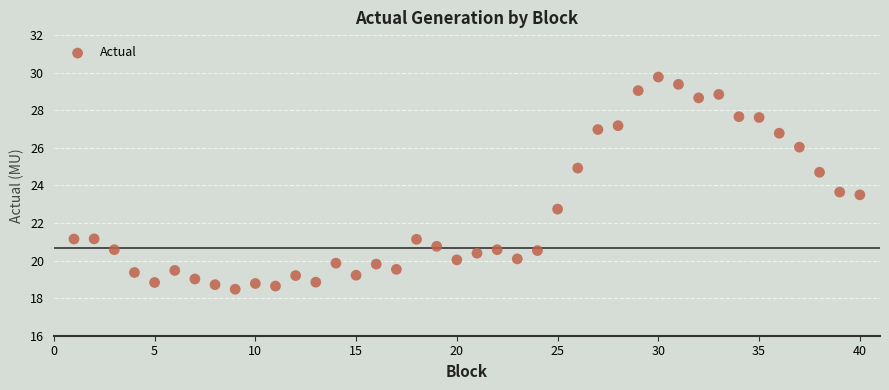

What is the range of Y values (max minus min)?

11.3